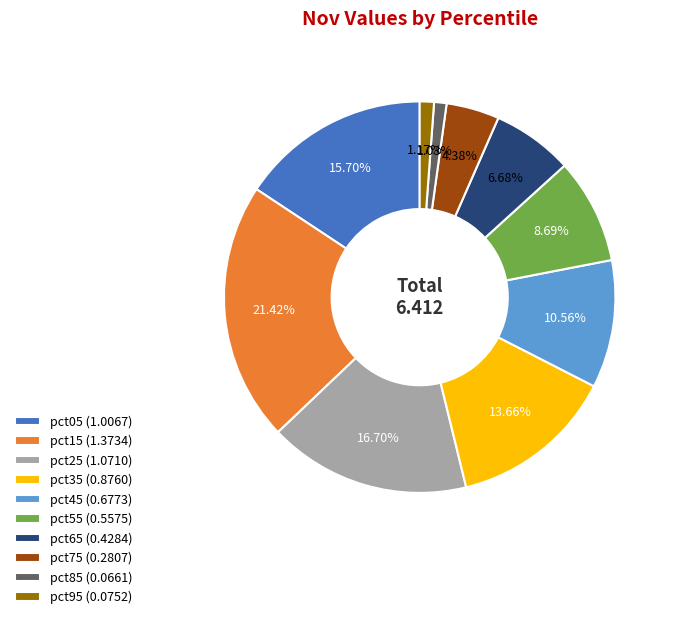

Is there any slice that represents more than half of the pie?

No